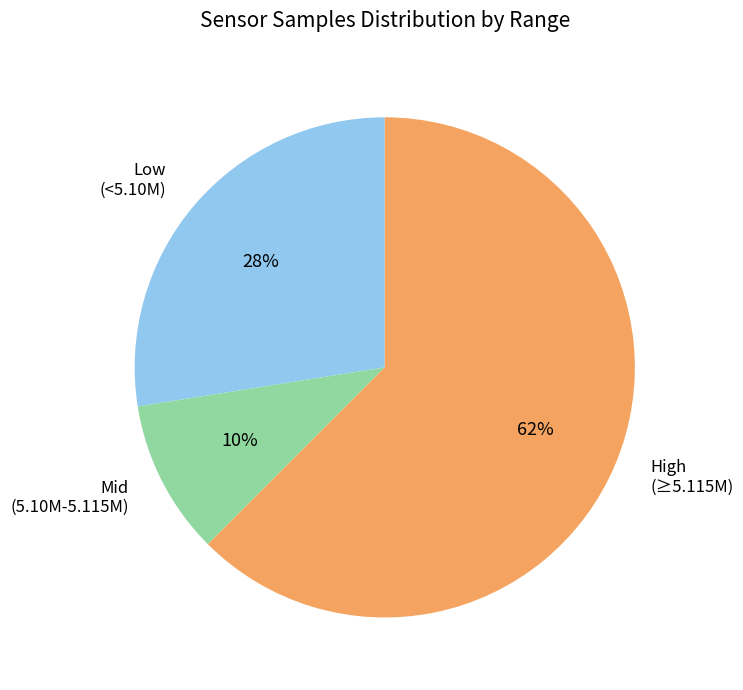

Do High (≥5.115M) and Low (<5.10M) together represent more than half of the pie?

Yes